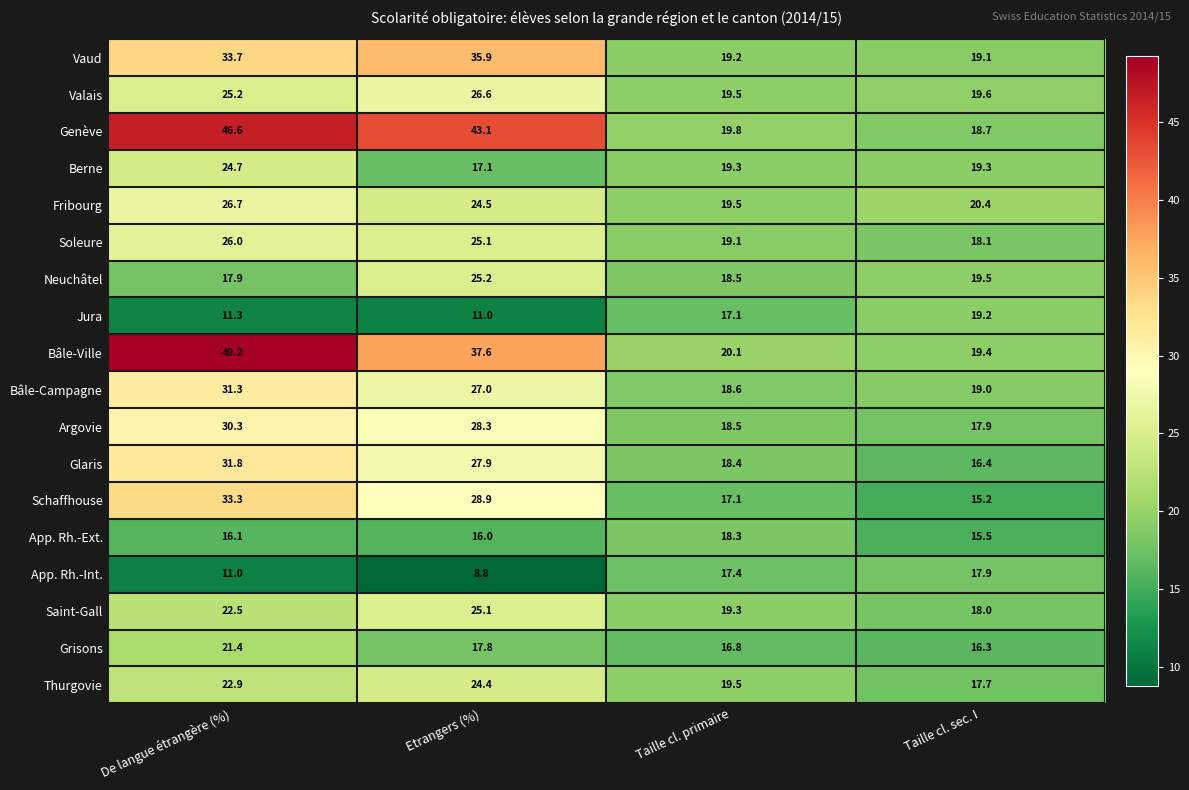

What value does the Berne series have at Taille cl. sec. I?

19.3